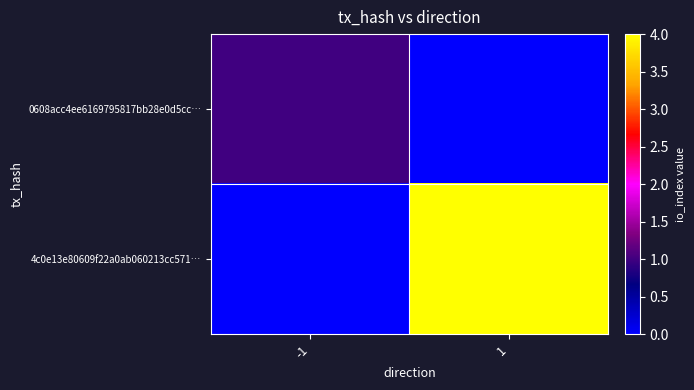

How many data points does each series have?

2